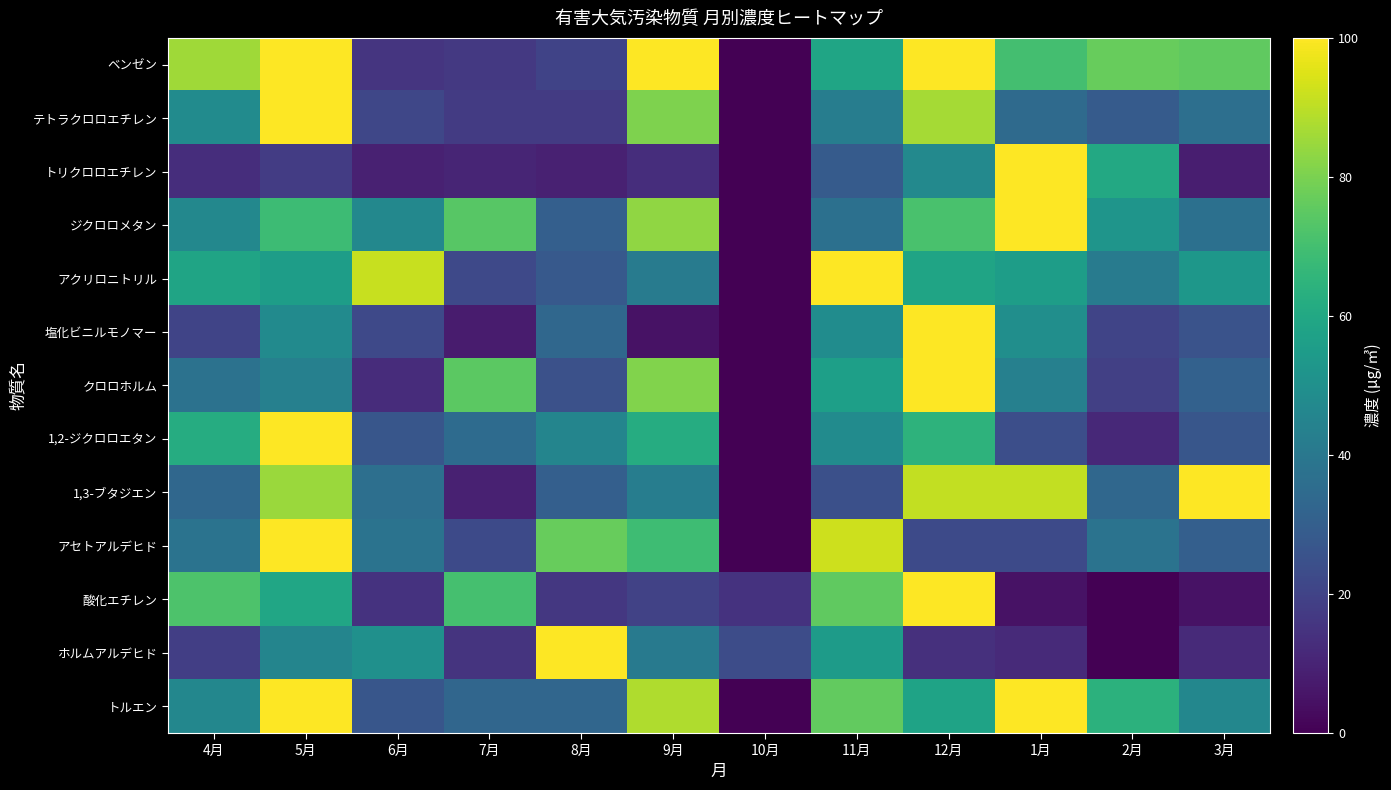

At which category is the sum across all series the highest?

5月